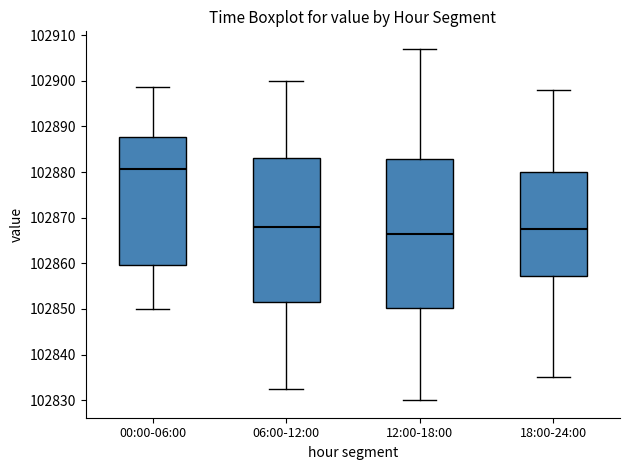

Reading left to right, read every box against the y-axis: the position of its median line, the range the box covers, and the ends of its whiskers. The values are not printed on the chart, so give them approximately, as read against the axis.

00:00-06:00: median 102881, box 102860 to 102888, whiskers 102850 to 102899
06:00-12:00: median 102868, box 102852 to 102883, whiskers 102833 to 102900
12:00-18:00: median 102867, box 102850 to 102883, whiskers 102830 to 102907
18:00-24:00: median 102868, box 102857 to 102880, whiskers 102835 to 102898